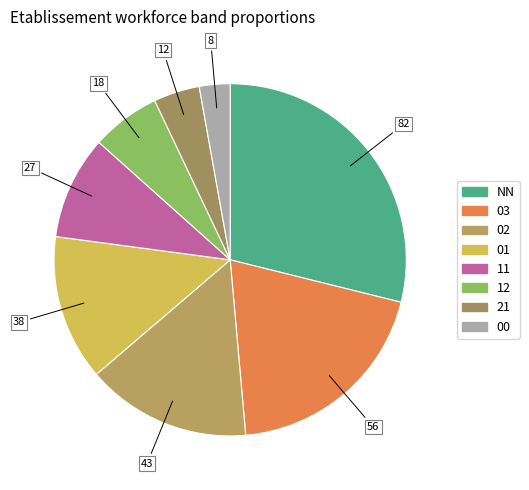

What percentage is the 02 slice, to the nearest percent?

15%